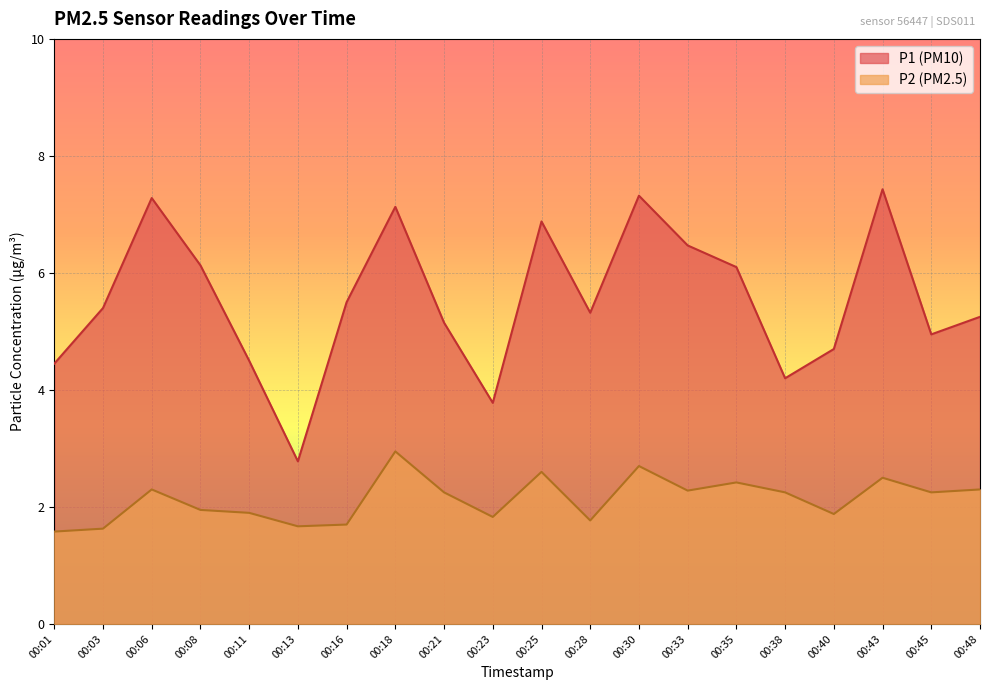

List the series in order of their overall mean, lowest first.

P2, P1